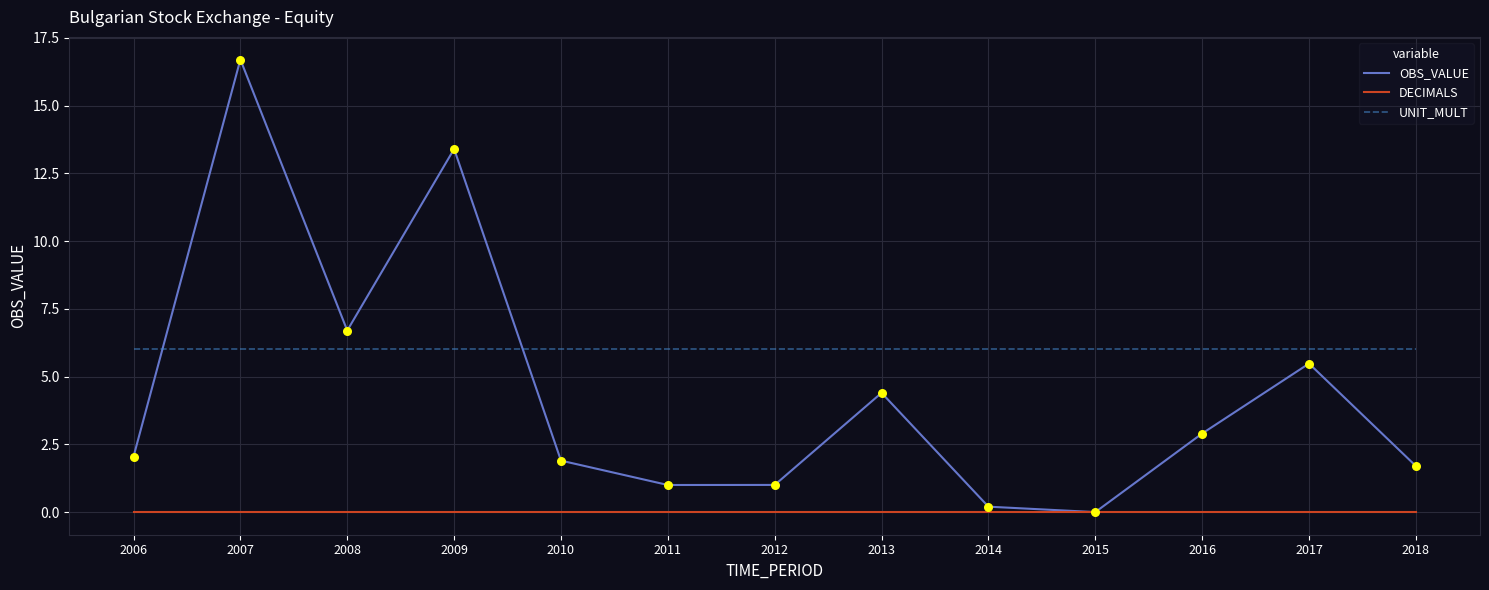

Between 2008 and 2010, which series saw the biggest shift?

OBS_VALUE